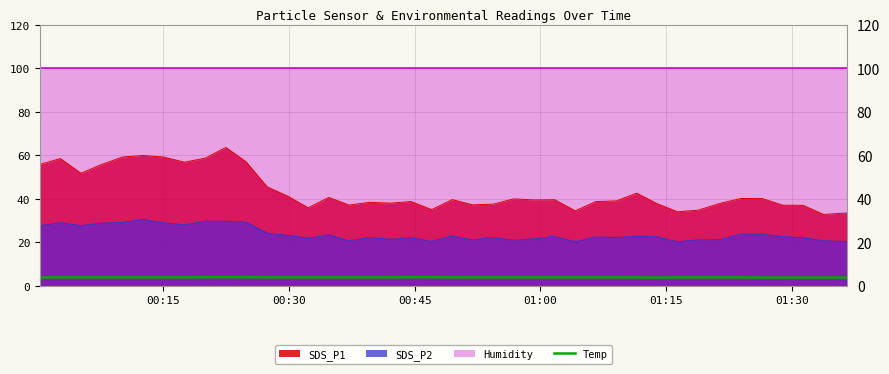

True or false: SDS_P2 and SDS_P1 intersect in this chart.

False